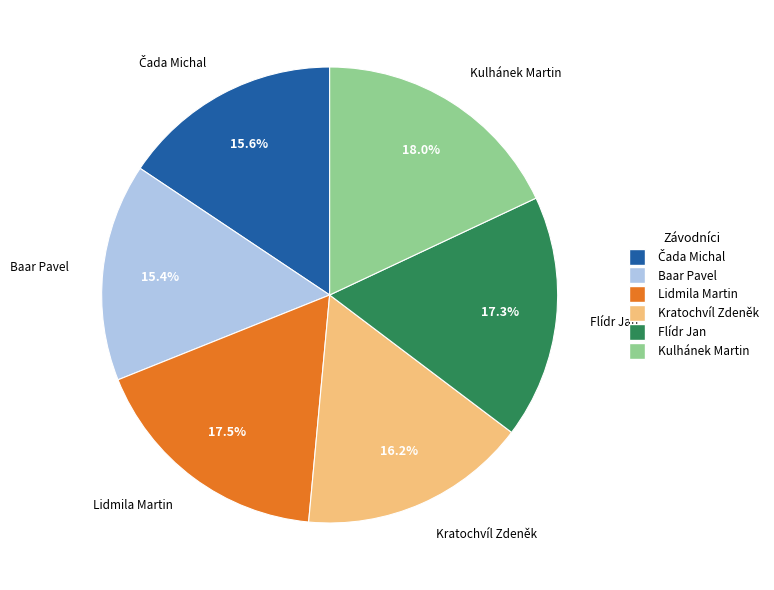

What percentage is the Kratochvíl Zdeněk slice, to the nearest percent?

16%